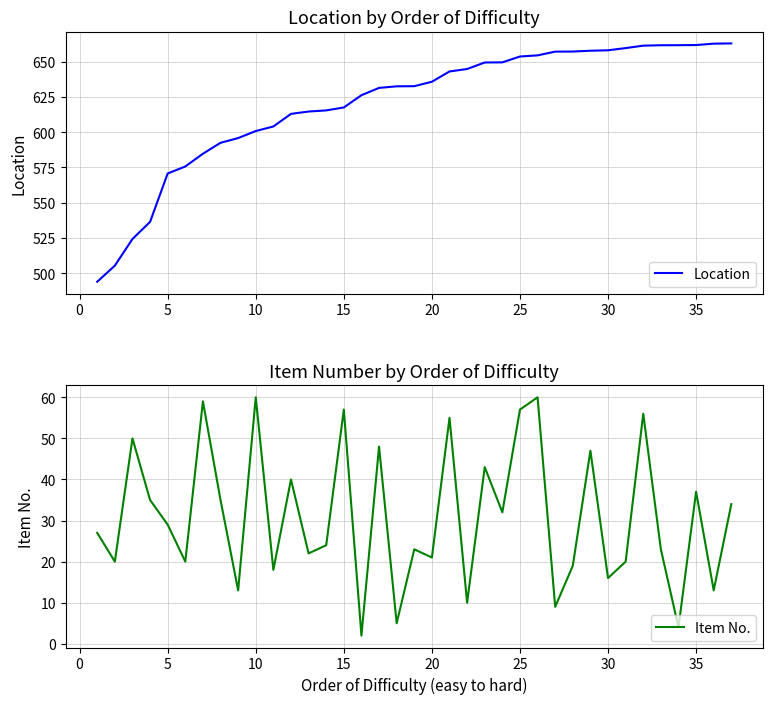

True or false: Location and Item No. intersect in this chart.

False